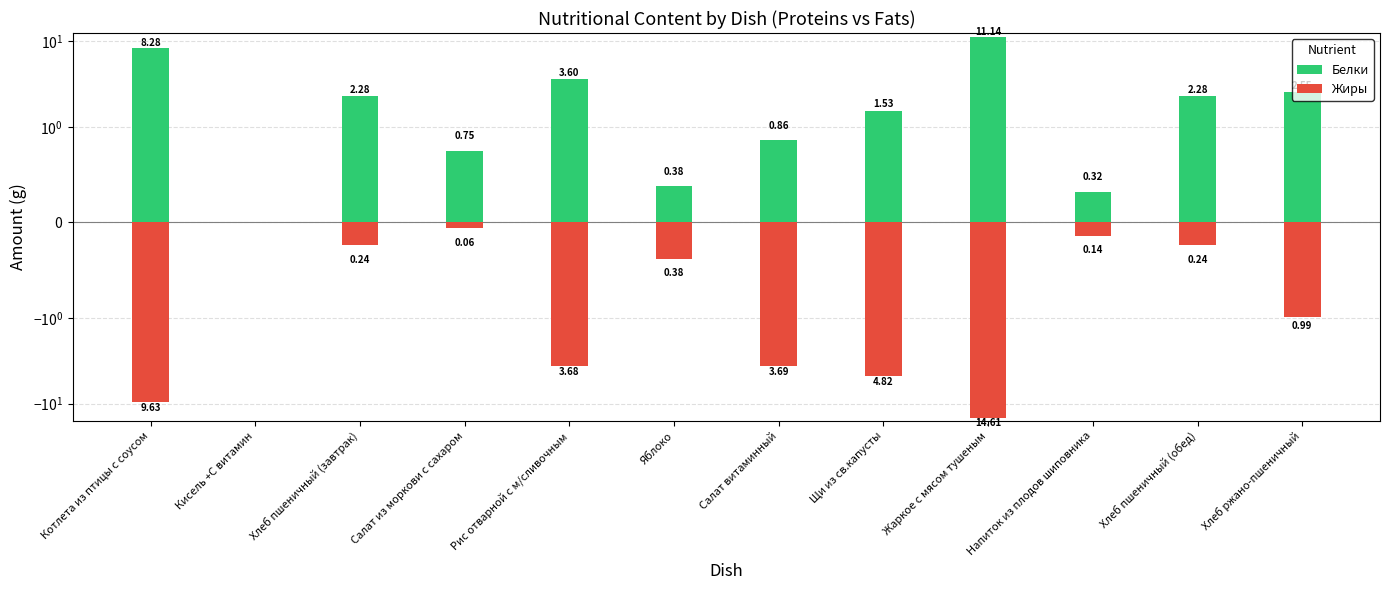

At which category is the sum across all series the highest?

Хлеб пшеничный (завтрак)